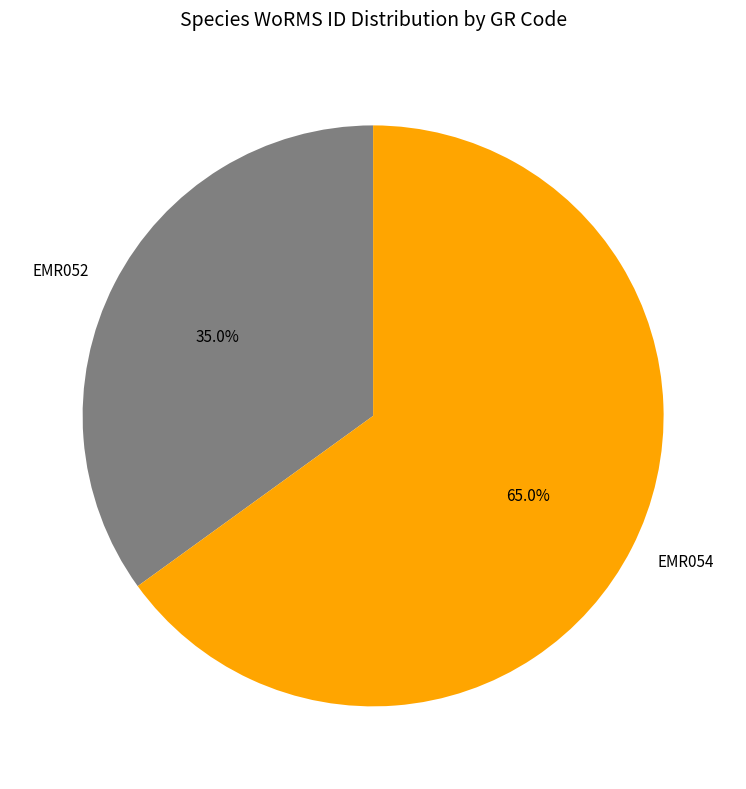

Rank the categories by value from lowest to highest.

EMR052, EMR054